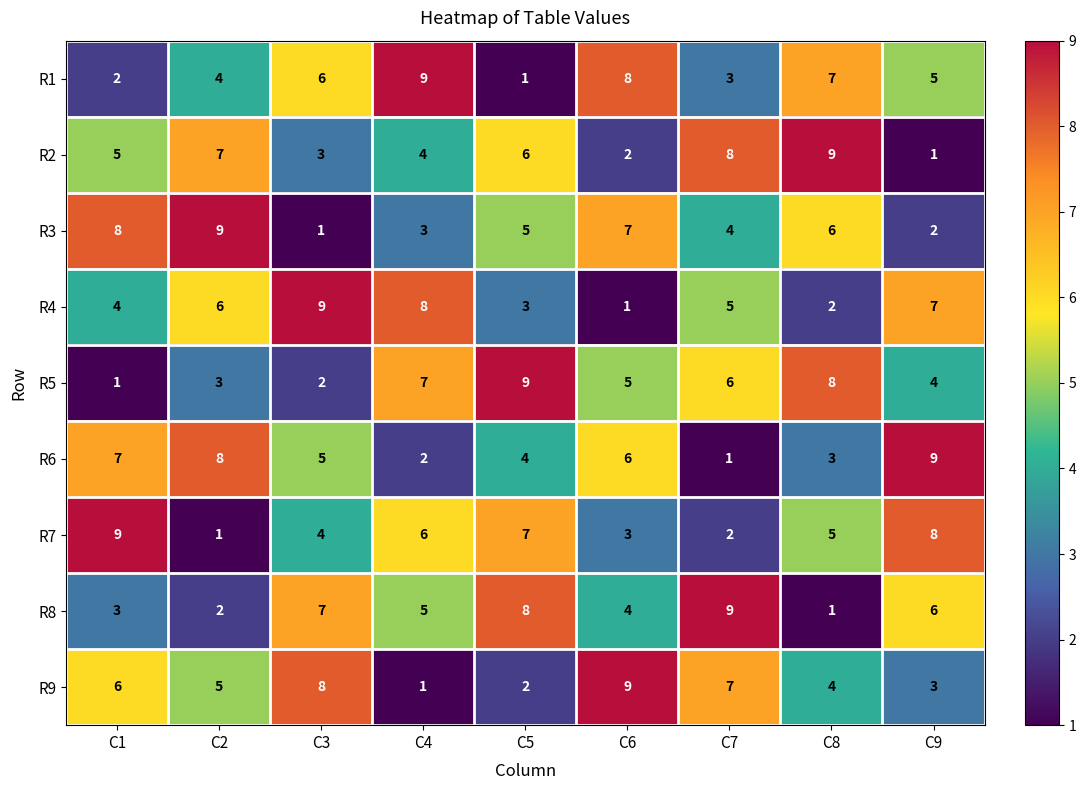

The value of R1 at C6 is 8. True or false?

True